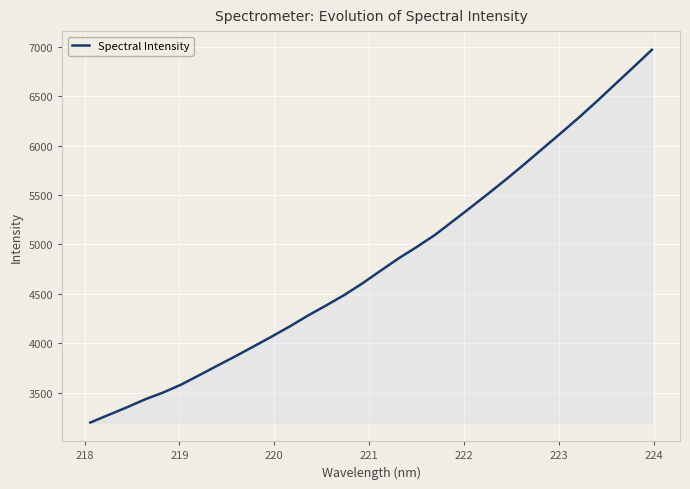

What is the difference between the maximum and minimum values?

3772.5